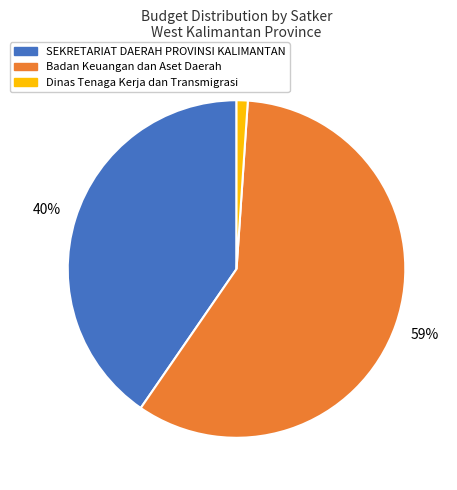

How many segments does this pie chart have?

3